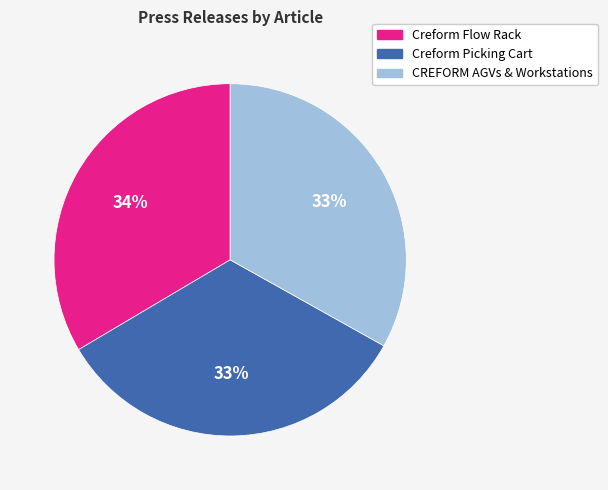

Approximately how many times larger is the value at Creform Flow Rack compared to Creform Picking Cart?

1.0